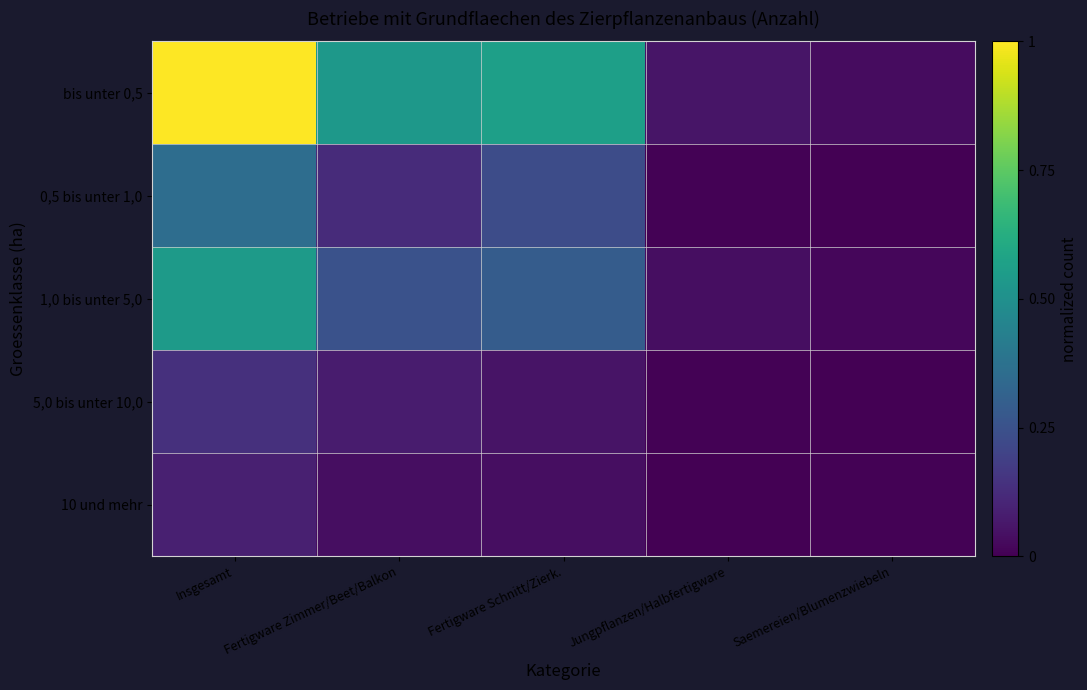

Reading left to right, what are all the values shown in this chart?

bis unter 0,5: Insgesamt=1.0	Fertigware Zimmer/Beet/Balkon=0.5	Fertigware Schnitt/Zierk.=0.6	Jungpflanzen/Halbfertigware=0.1	Saemereien/Blumenzwiebeln=0.0
0,5 bis unter 1,0: Insgesamt=0.4	Fertigware Zimmer/Beet/Balkon=0.1	Fertigware Schnitt/Zierk.=0.2	Jungpflanzen/Halbfertigware=0.0	Saemereien/Blumenzwiebeln=0.0
1,0 bis unter 5,0: Insgesamt=0.5	Fertigware Zimmer/Beet/Balkon=0.3	Fertigware Schnitt/Zierk.=0.3	Jungpflanzen/Halbfertigware=0.0	Saemereien/Blumenzwiebeln=0.0
5,0 bis unter 10,0: Insgesamt=0.1	Fertigware Zimmer/Beet/Balkon=0.1	Fertigware Schnitt/Zierk.=0.1	Jungpflanzen/Halbfertigware=0.0	Saemereien/Blumenzwiebeln=0.0
10 und mehr: Insgesamt=0.1	Fertigware Zimmer/Beet/Balkon=0.0	Fertigware Schnitt/Zierk.=0.0	Jungpflanzen/Halbfertigware=0.0	Saemereien/Blumenzwiebeln=0.0